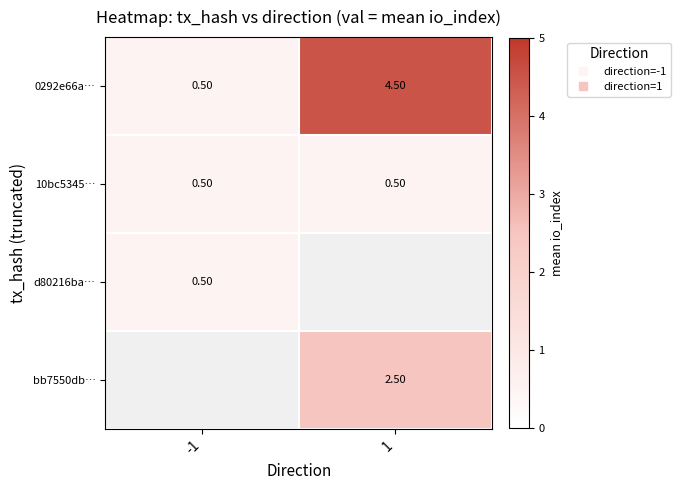

At which label does 10bc5345… reach its minimum?

-1